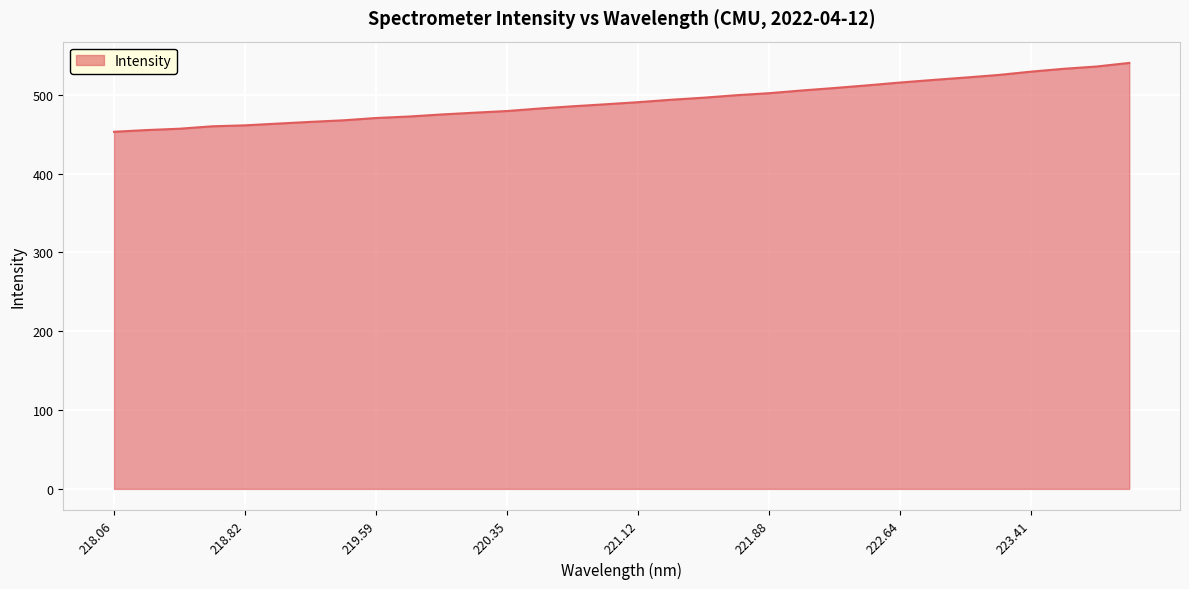

Does the chart display data point markers on the line(s)?

No